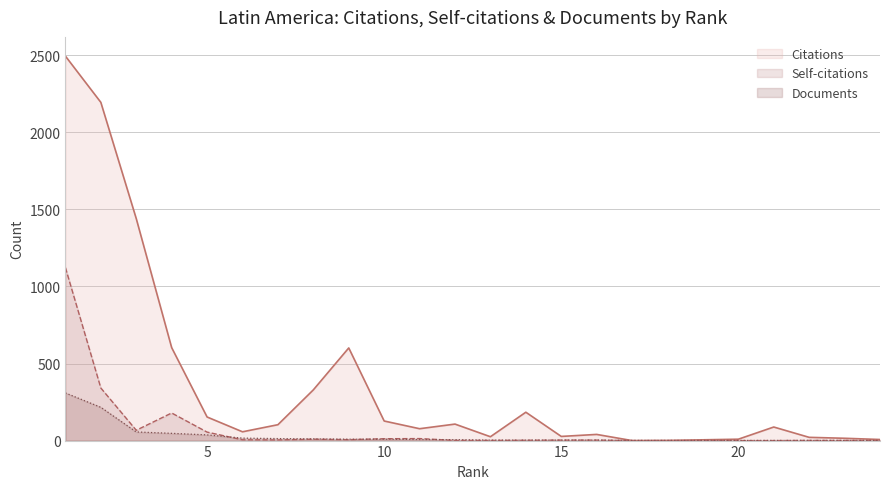

Between 5 and 10, which series saw the biggest shift?

Self-citations